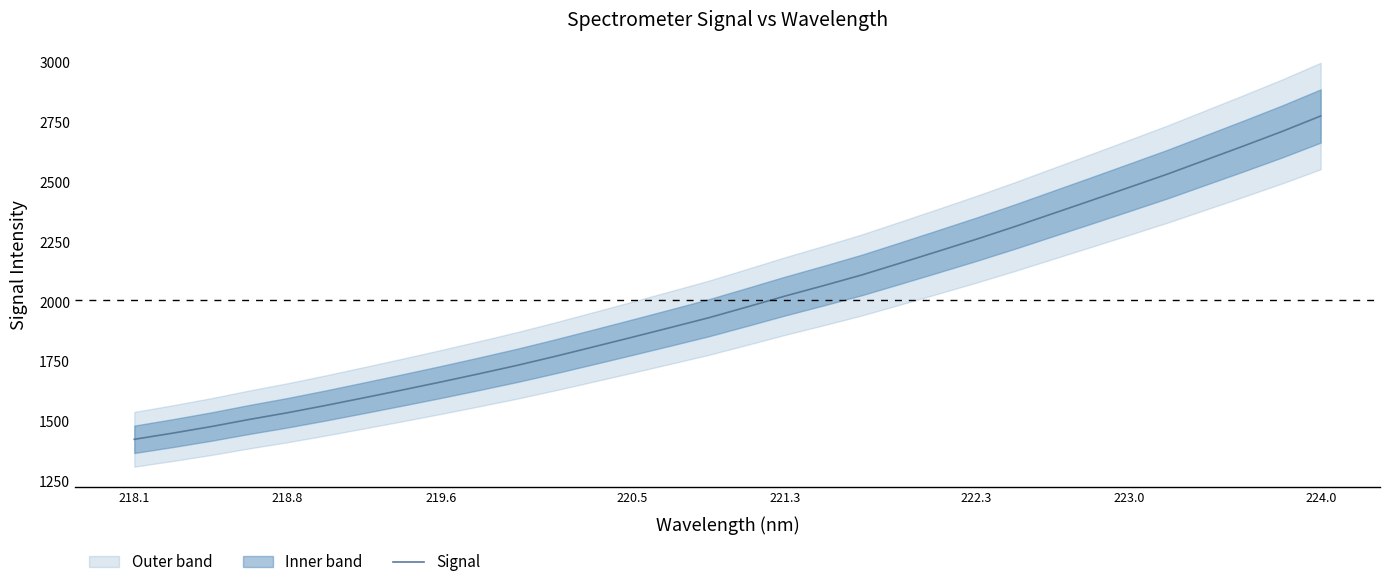

What is the value of the 13th point from the left?

1812.9